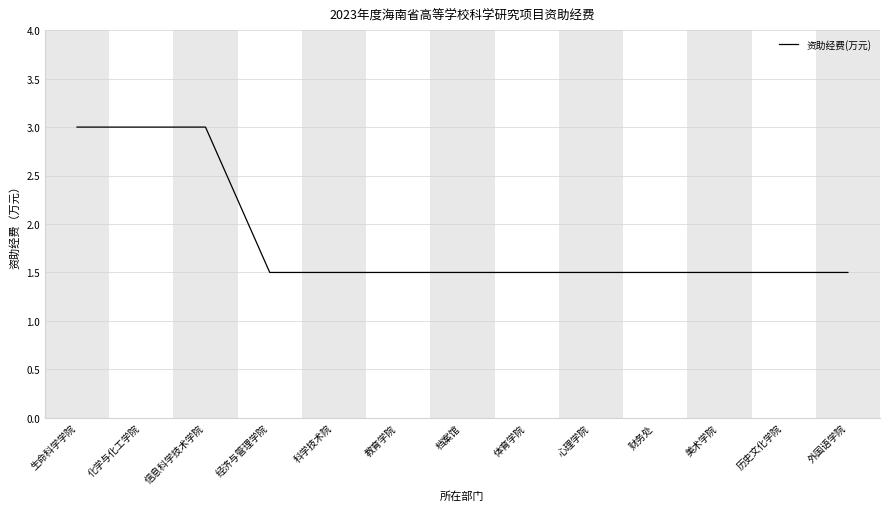

What is the minimum value shown in the chart?

1.5